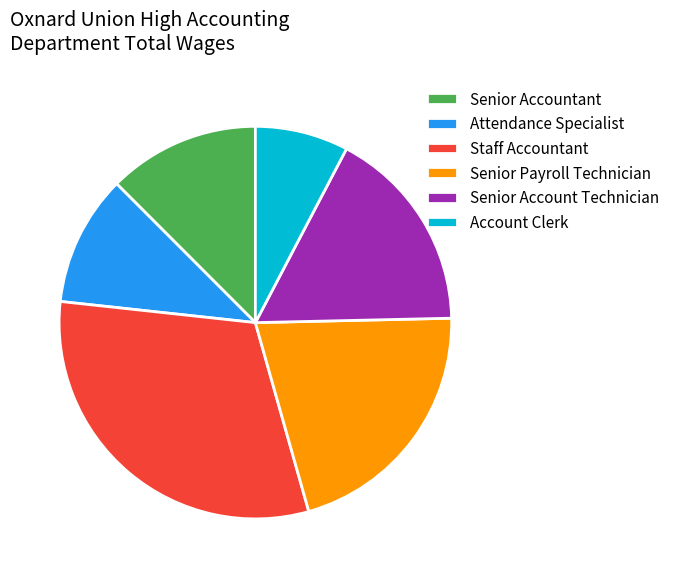

How many slices are in this pie chart?

6